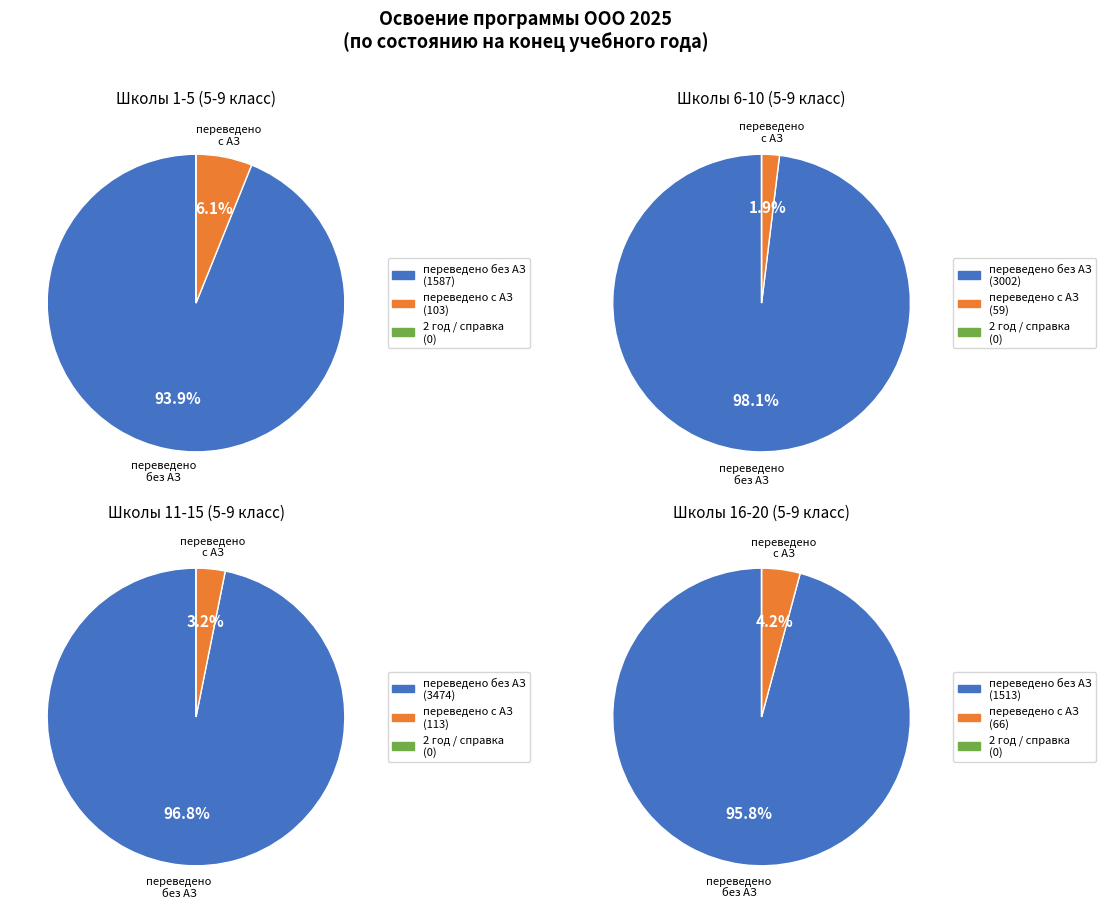

Does 13 account for over 50% of the chart?

No